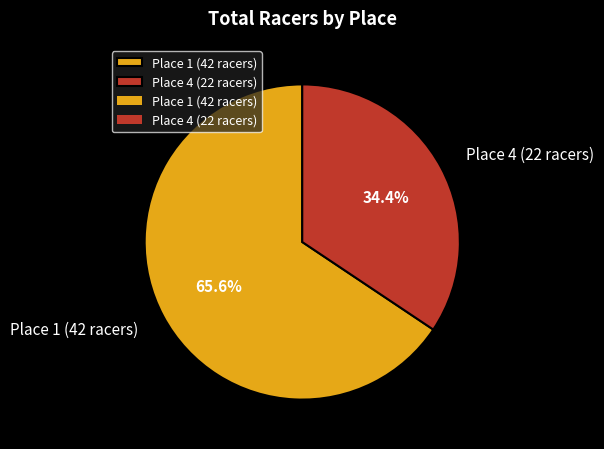

True or false: Place 4 (22 racers) accounts for 28% of the total.

False